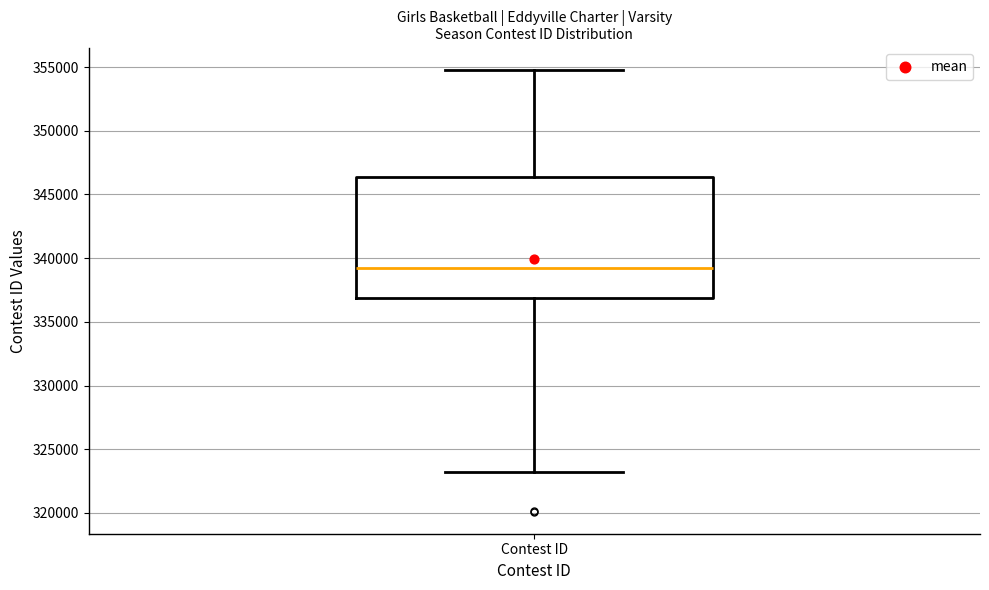

Read this box plot against the y-axis: the position of the median line, the range covered by the box, and the ends of both whiskers. The values are not printed on the chart, so give them approximately, as read against the axis.

median 339000, box 337000 to 346500, whiskers 323000 to 355000